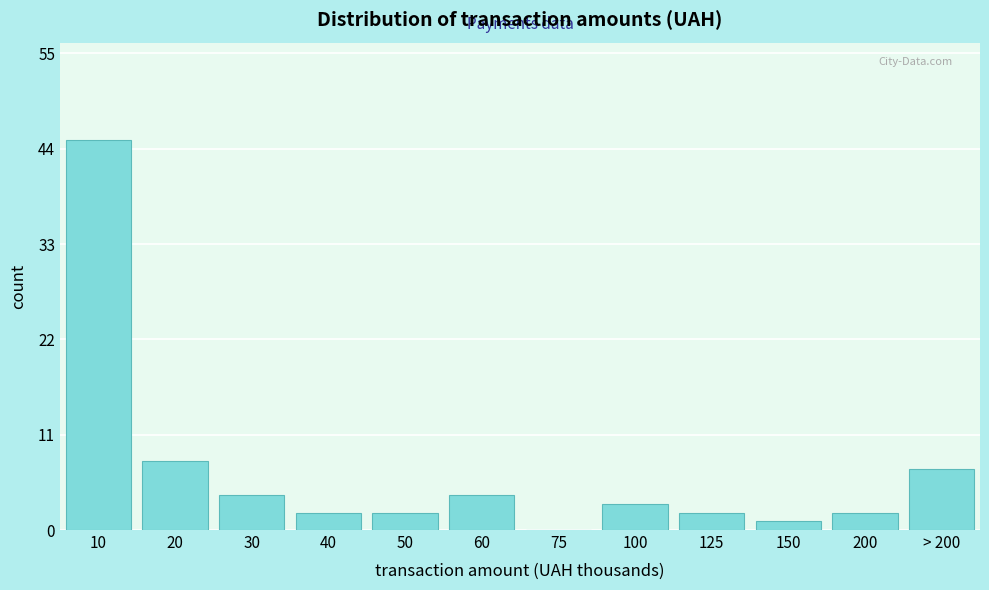

Reading left to right, what are all the values shown in this chart?

10=45	20=8	30=4	40=2	50=2	60=4	75=0	100=3	125=2	150=1	200=2	> 200=7